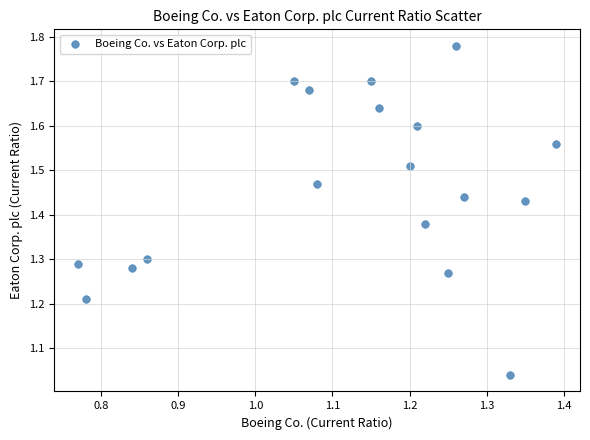

What is the range of X values (max minus min)?

0.6